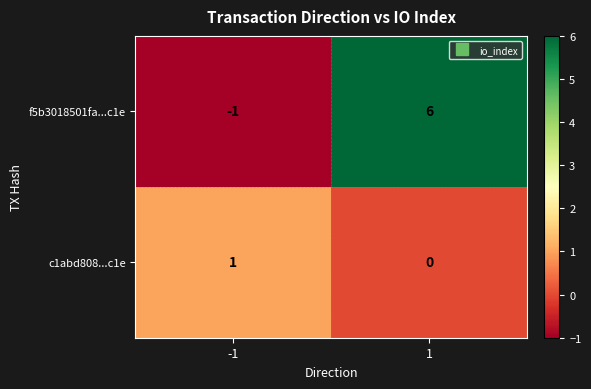

What is the spread (max minus min) of values at 1?

6